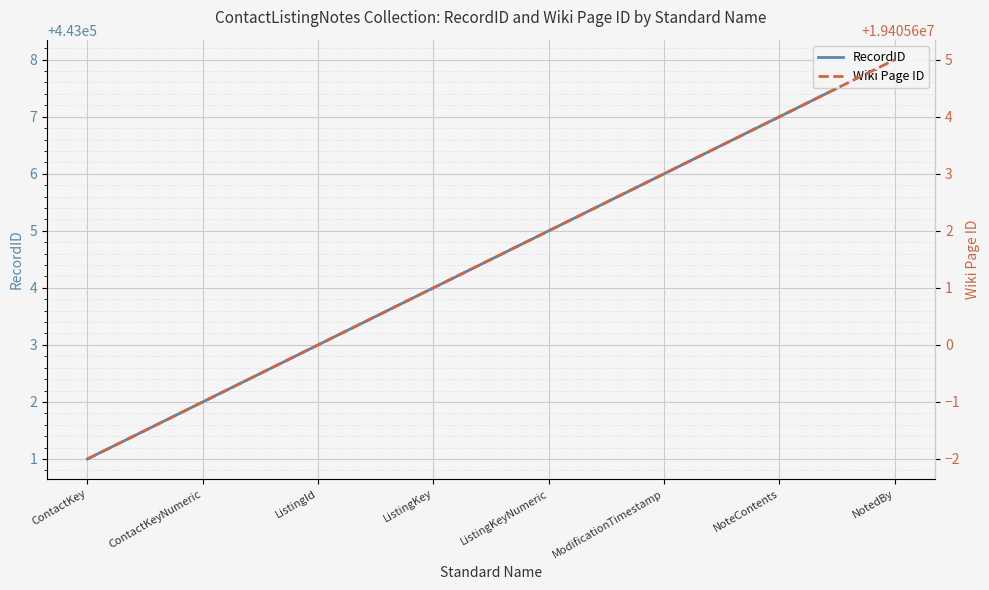

At which label does RecordID reach its minimum?

ContactKey